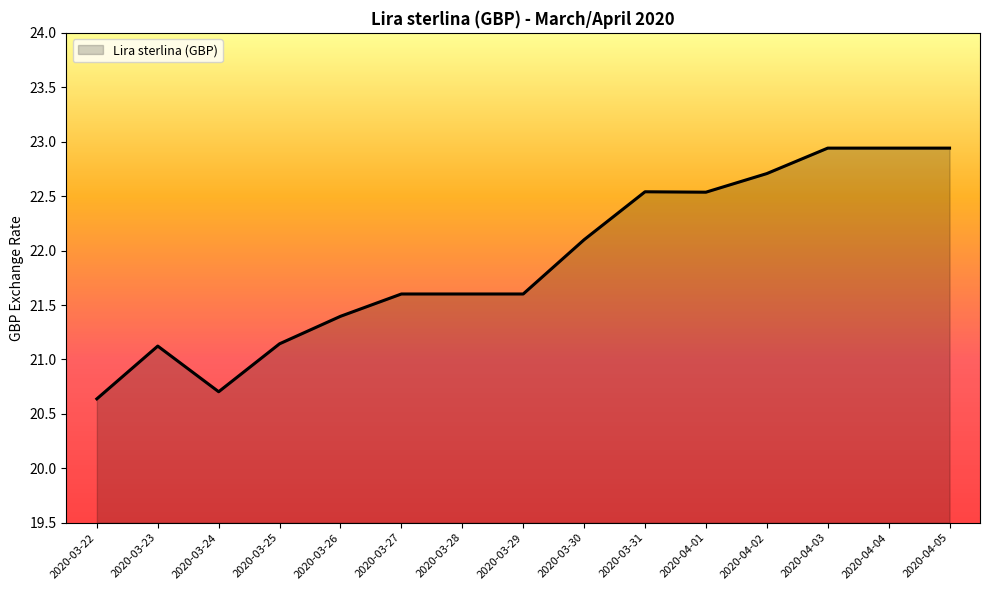

Does the chart have visible grid lines?

No